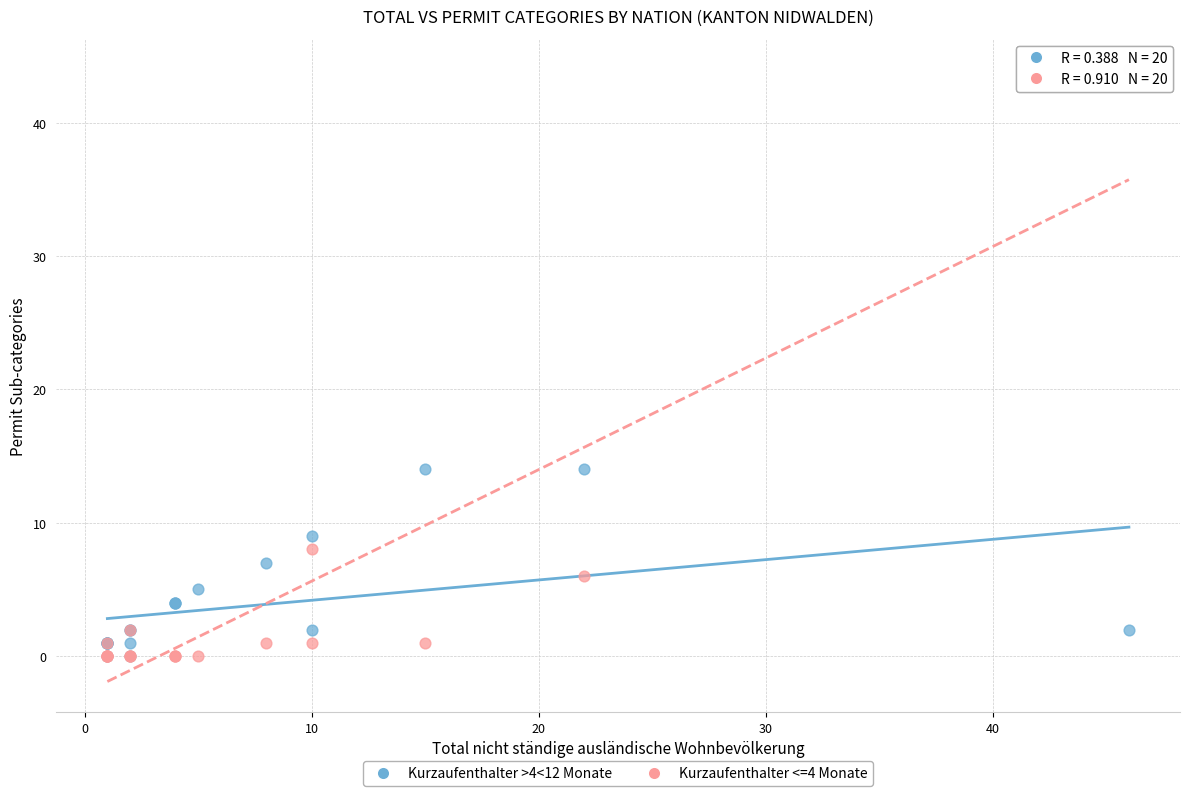

What are all the series names shown in the legend?

Kurzaufenthalter >4<12 Monate, Kurzaufenthalter <=4 Monate